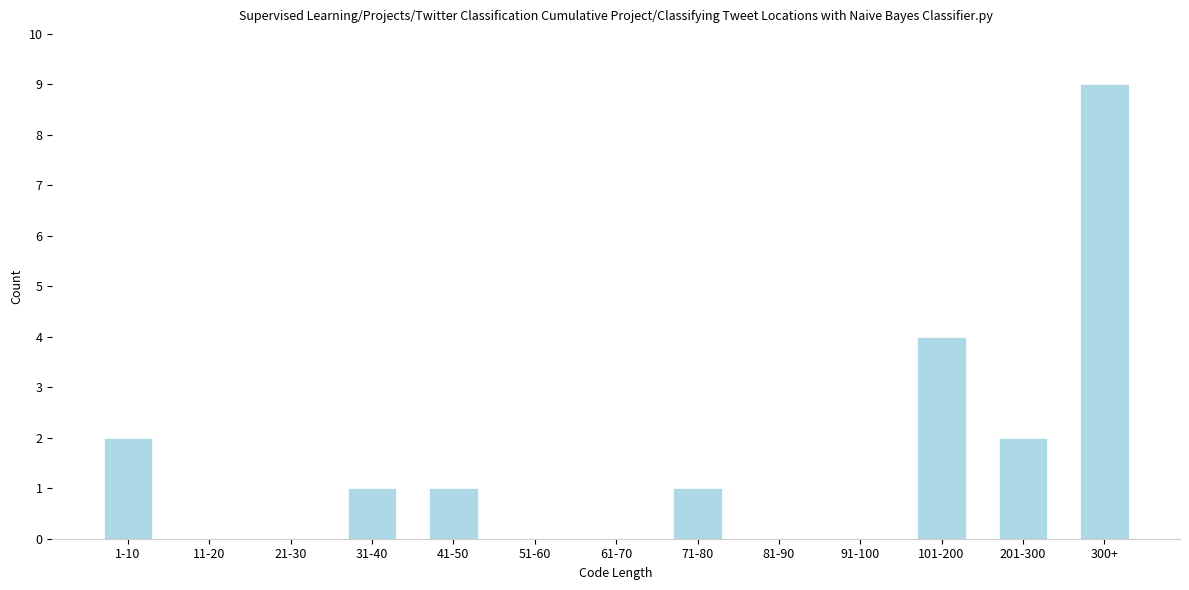

Reading left to right, extract all data points from this chart.

1-10=2	11-20=0	21-30=0	31-40=1	41-50=1	51-60=0	61-70=0	71-80=1	81-90=0	91-100=0	101-200=4	201-300=2	300+=9